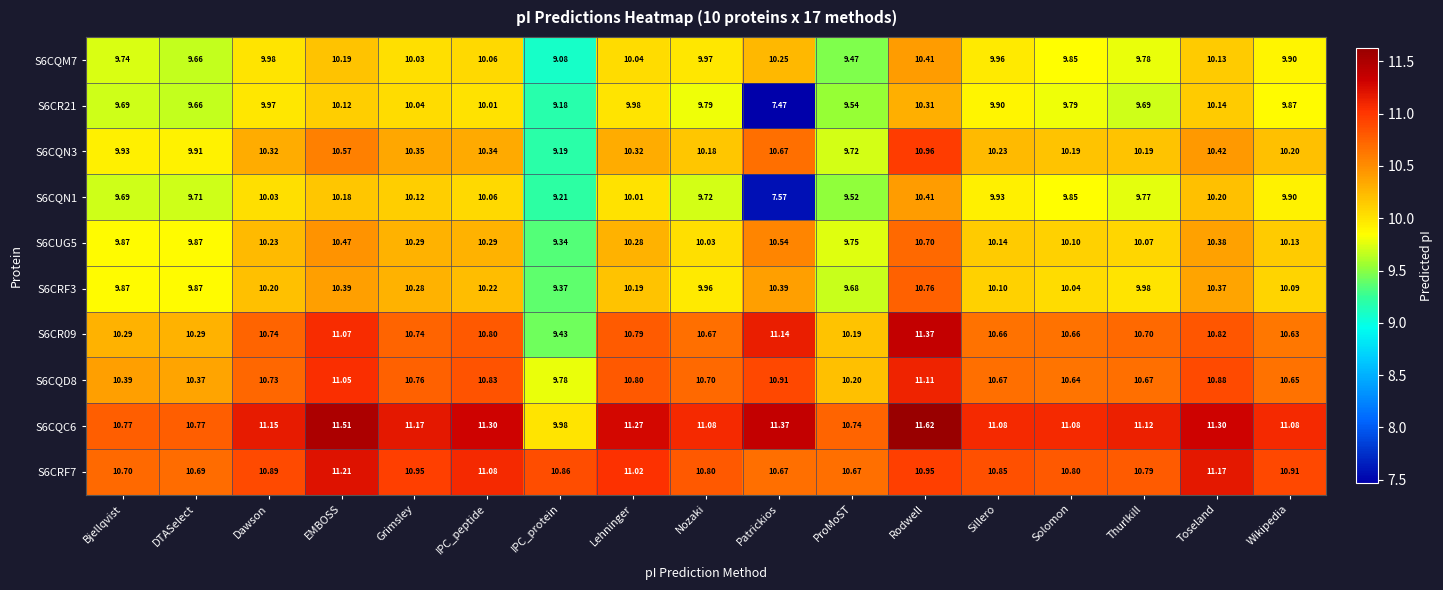

At which category is the sum across all series the highest?

Rodwell